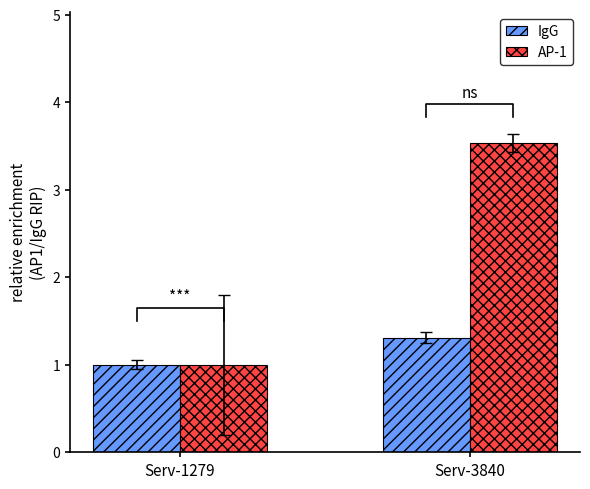

Which series has the largest total across all categories?

AP-1